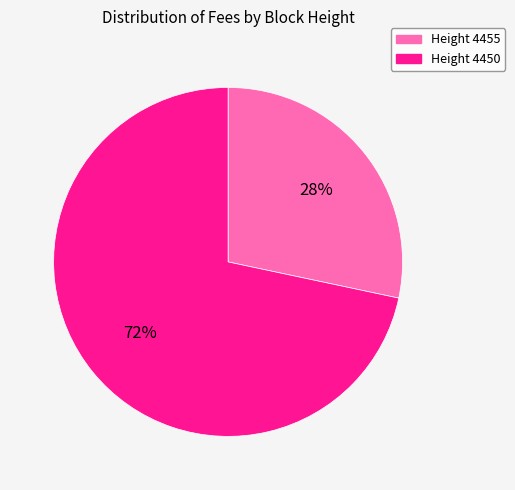

Which slice represents more than half of the pie?

Height 4450